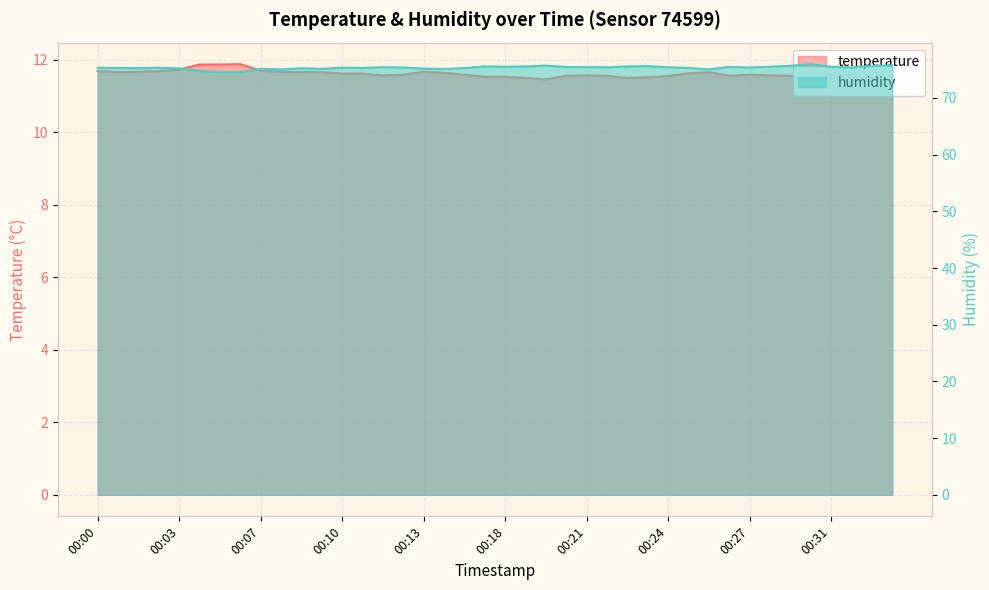

Which series has the widest spread of values?

humidity